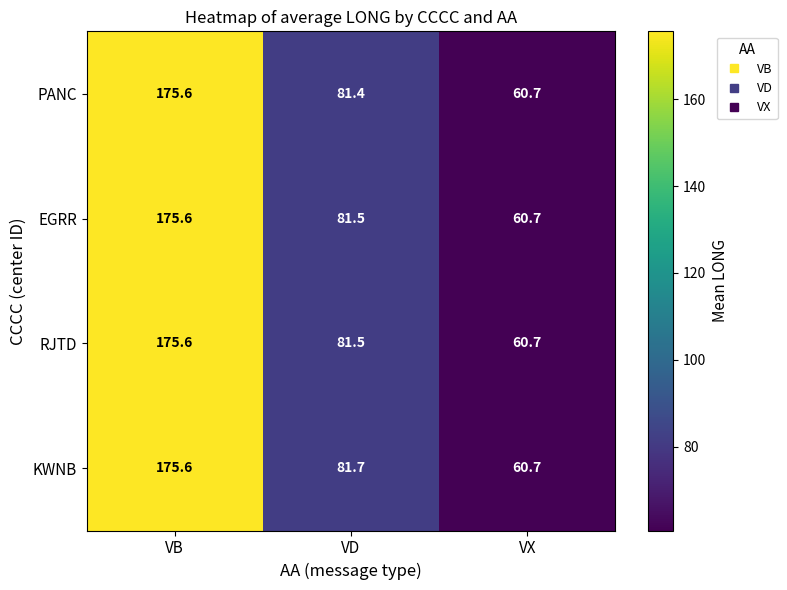

What is the approximate value of RJTD at VD?

81.5